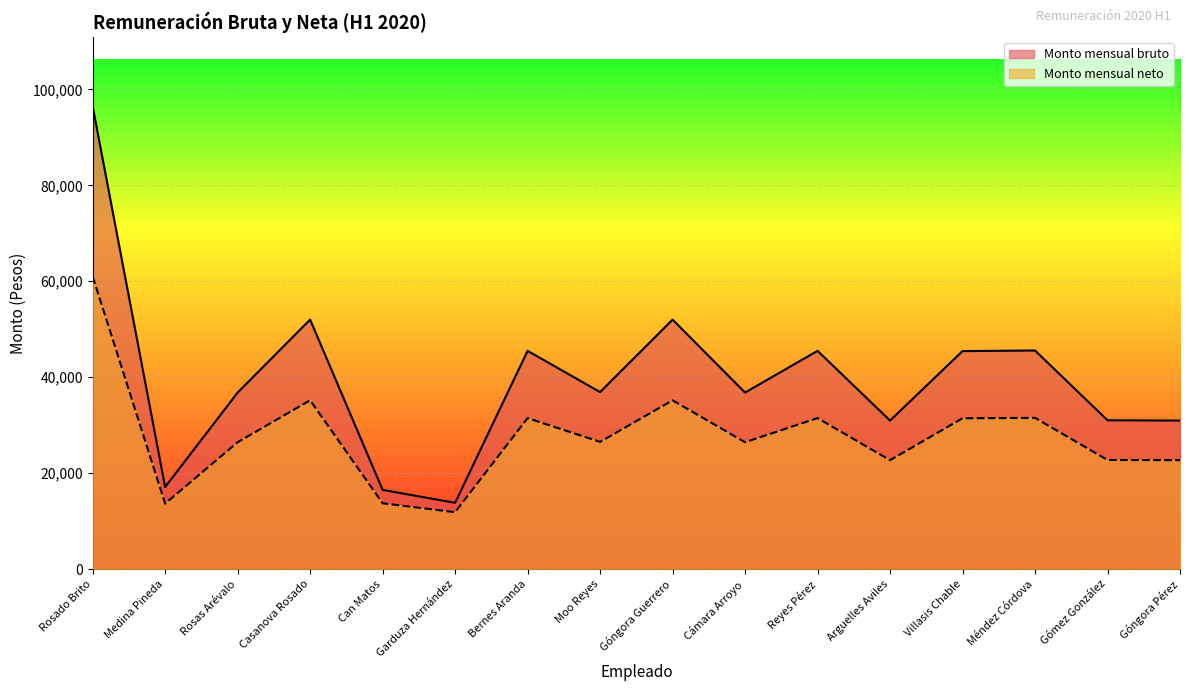

What is the label of the 10th point from the left?

Cámara Arroyo